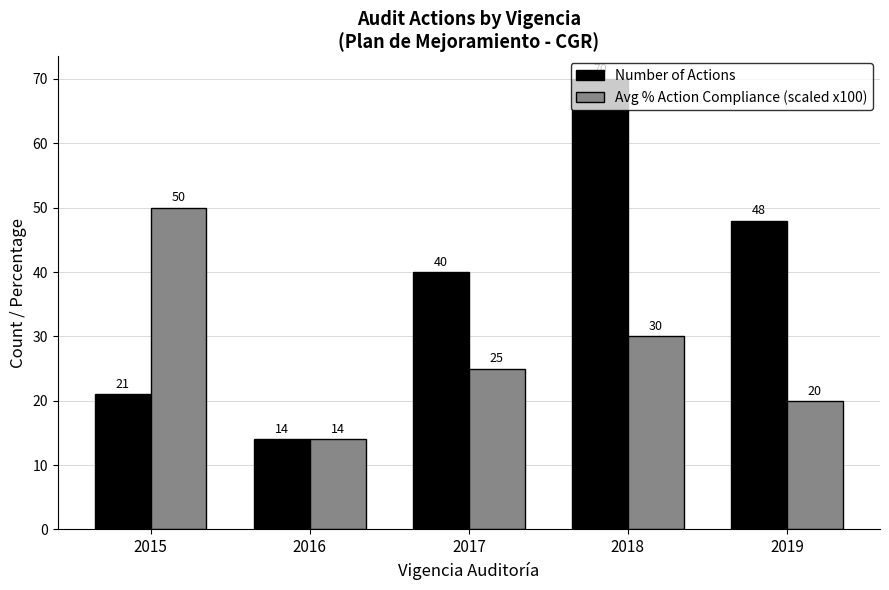

What is the maximum value for Number of Actions?

70.0